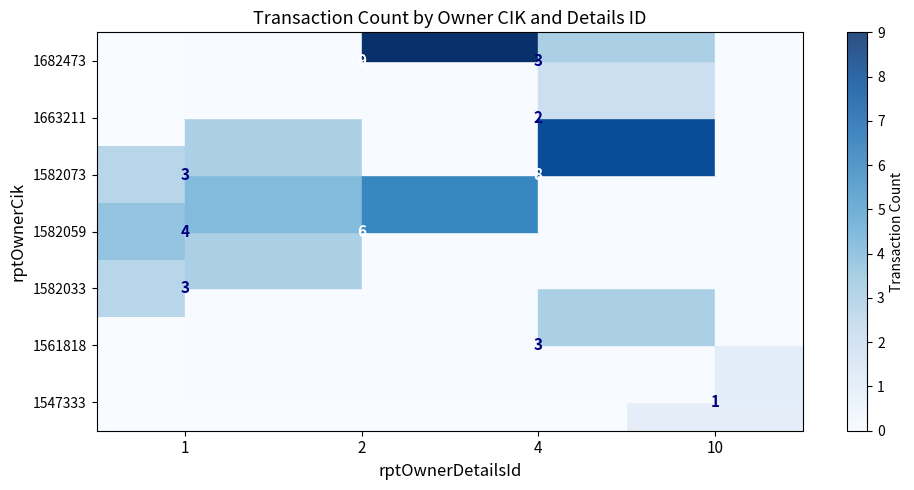

True or false: 1582073 has a value of 3 at 1.

True